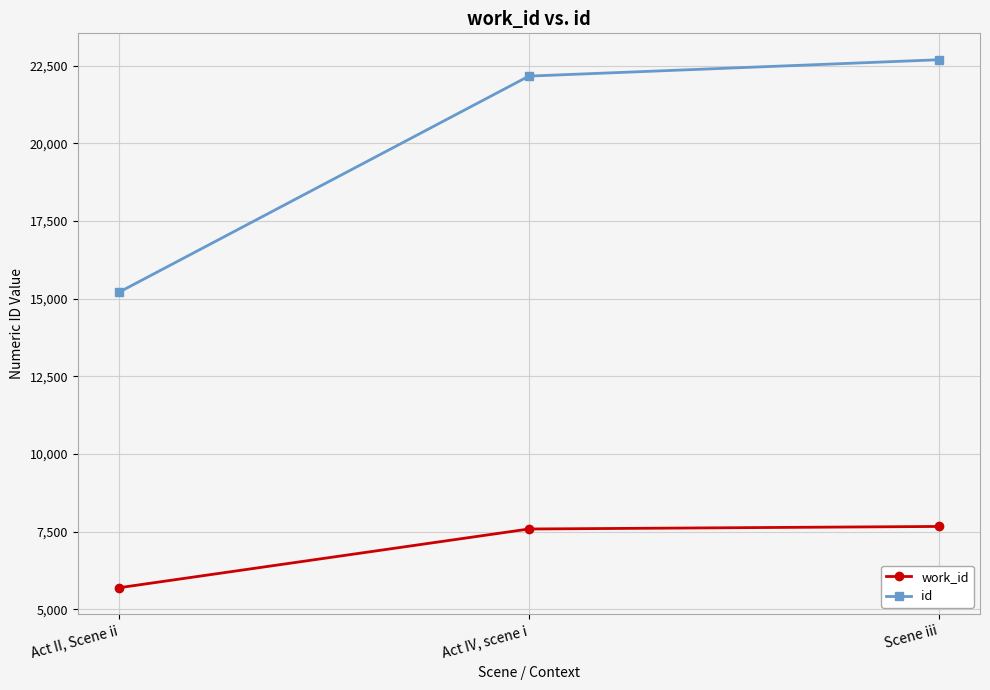

At which label is work_id closest to 6683?

Act IV, scene i